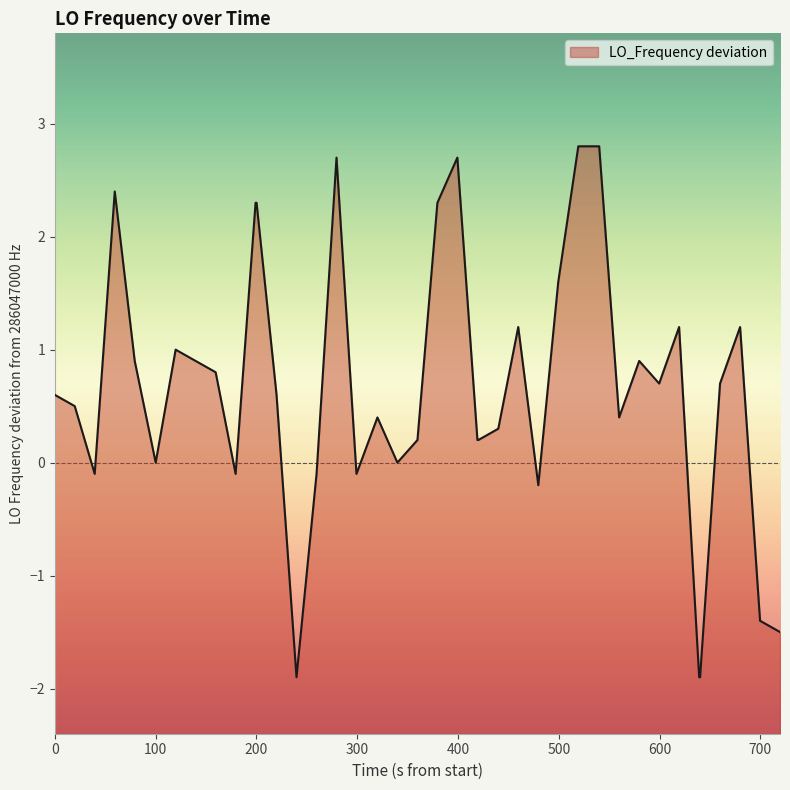

How many values are above zero?

28